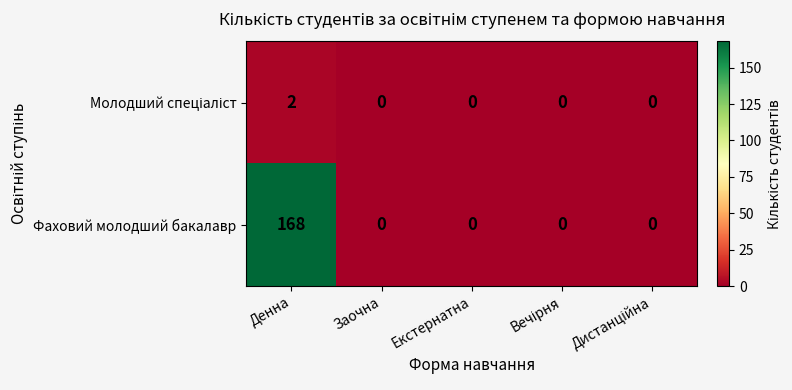

True or false: Фаховий молодший бакалавр has a value of -60 at Екстернатна.

False